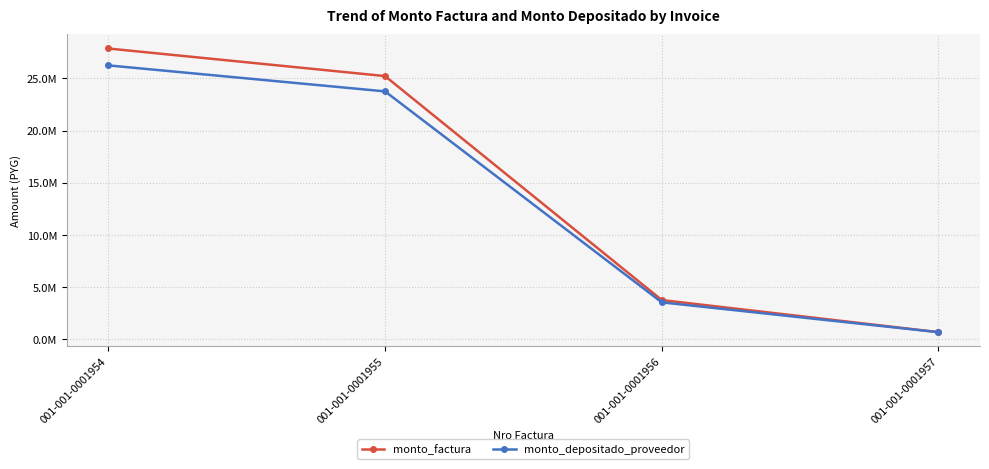

What is the sum of all monto_factura values?

57547000